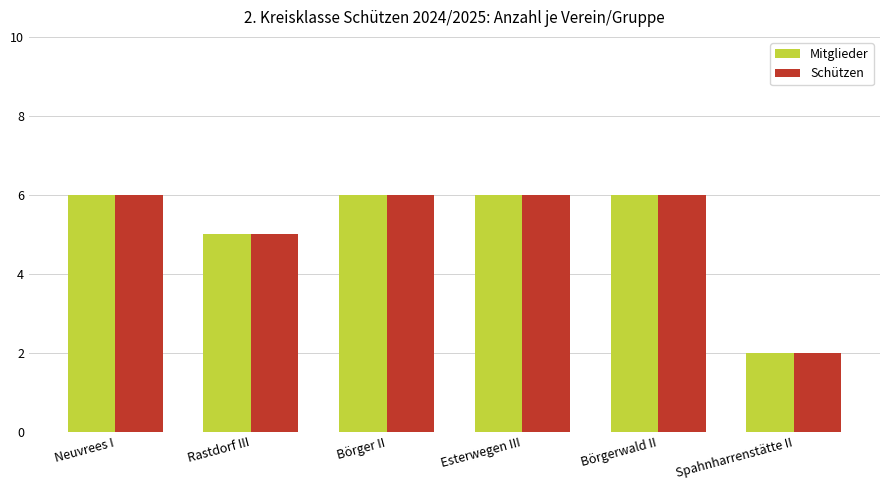

How many bars are there in total?

12